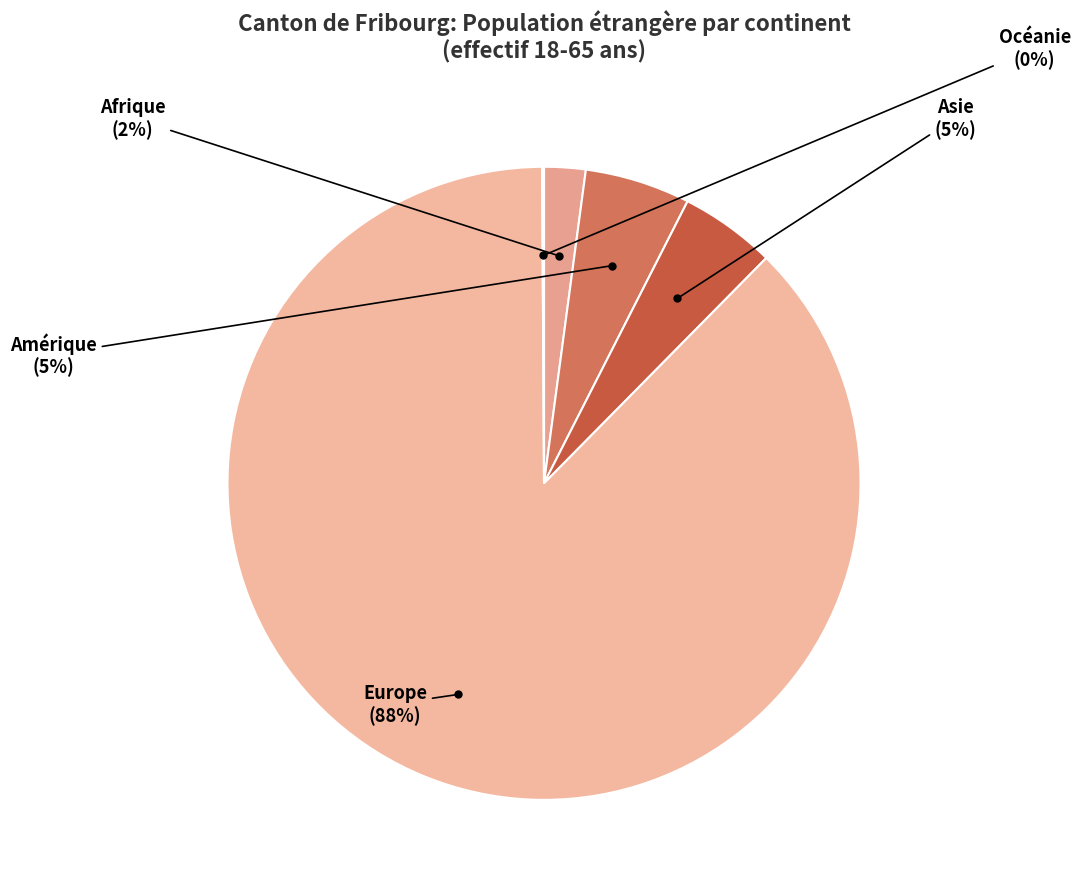

Count the number of slices in the pie.

5